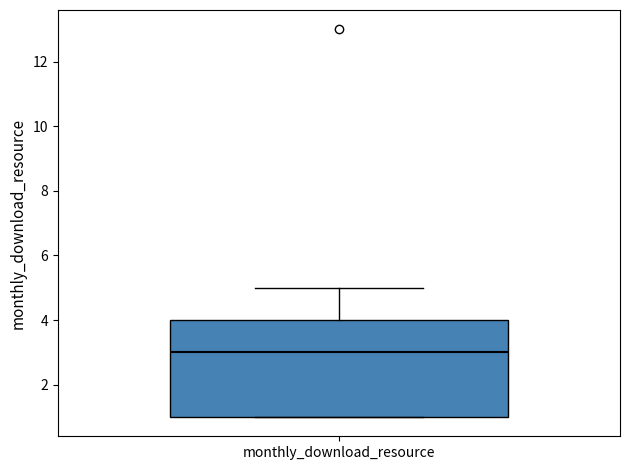

Transcribe this box plot: give where the median line is, the range the box spans, and where the two whiskers end, as read against the y-axis. The values are not printed on the chart, so give them approximately, as read against the axis.

median 3, box 1 to 4, whiskers 1 to 5